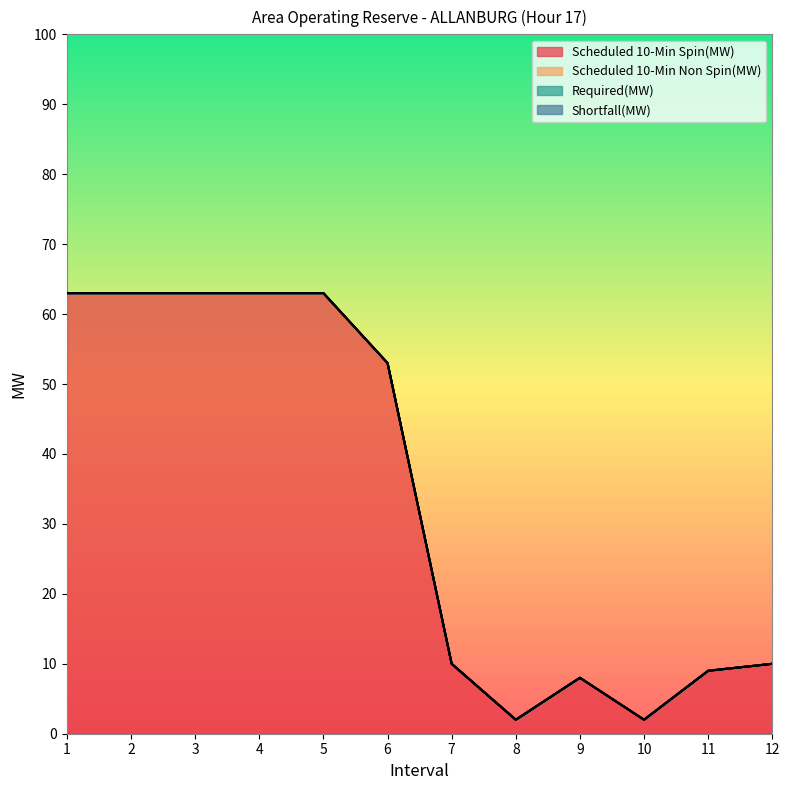

At which label does Scheduled 10-Min Non Spin(MW) reach its minimum?

1